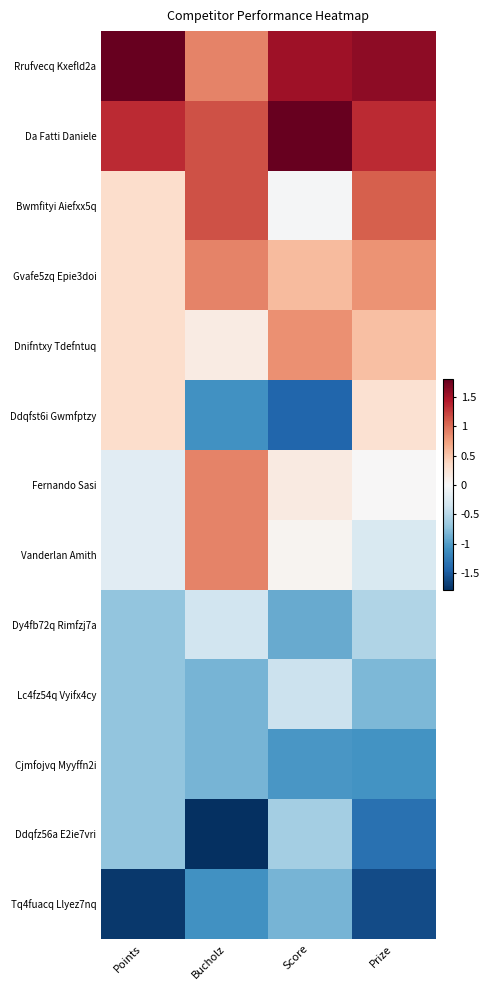

Rank the series by their maximum value, from lowest to highest.

Tq4fuacq Llyez7nq, Cjmfojvq Myyffn2i, Ddqfz56a E2ie7vri, Lc4fz54q Vyifx4cy, Dy4fb72q Rimfzj7a, Ddqfst6i Gwmfptzy, Dnifntxy Tdefntuq, Gvafe5zq Epie3doi, Fernando Sasi, Vanderlan Amith, Bwmfityi Aiefxx5q, Da Fatti Daniele, Rrufvecq Kxefld2a